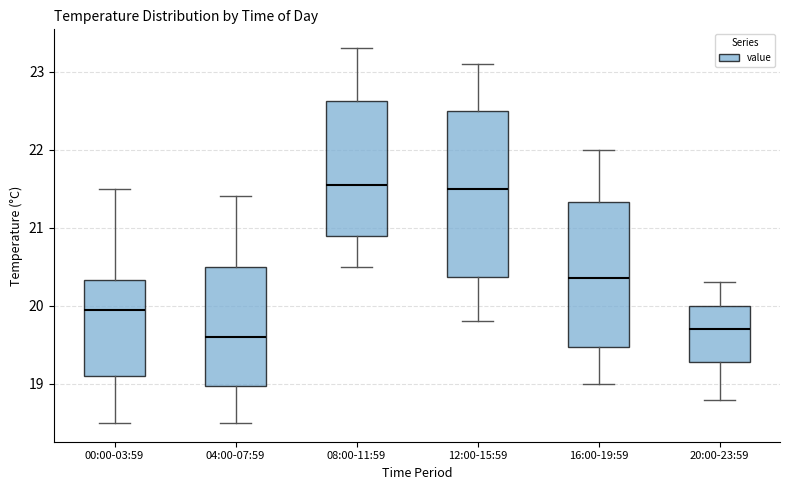

Which box is the tallest, from its lower edge to its upper edge?

12:00-15:59